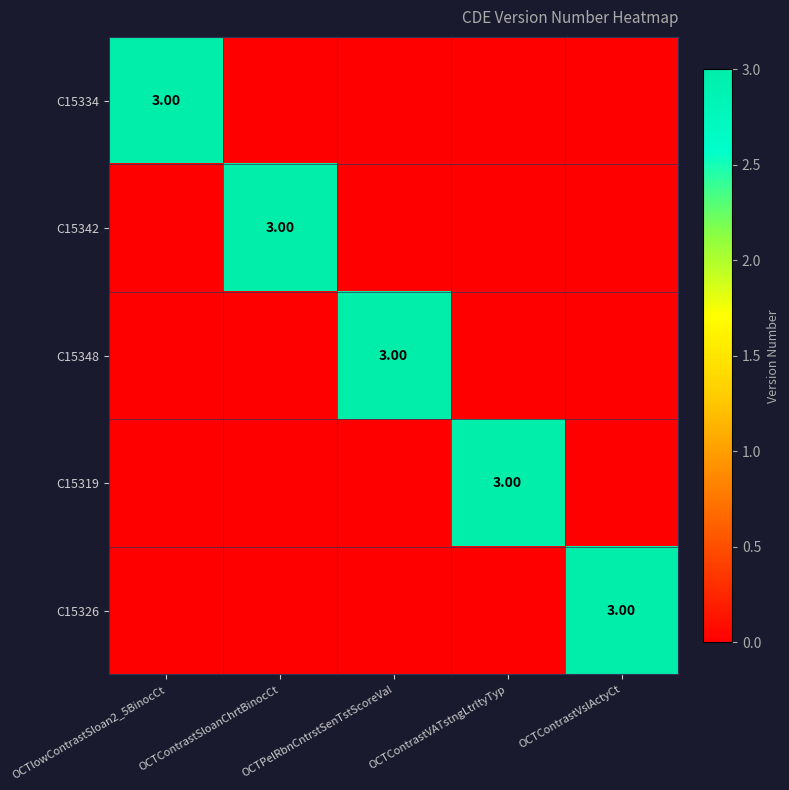

Which series has the largest range (max minus min)?

C15334